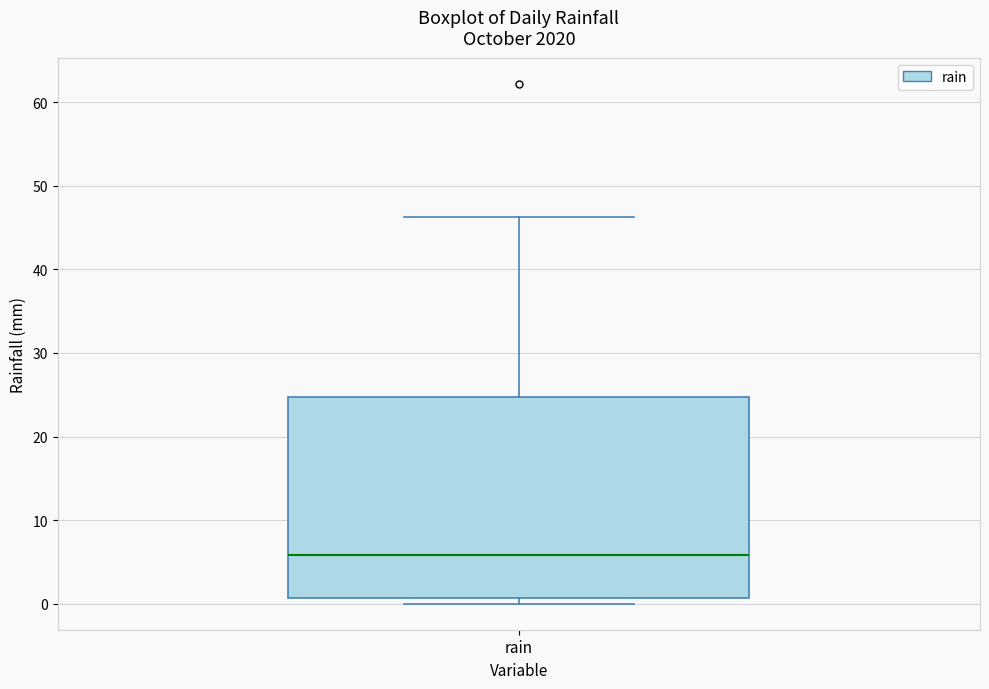

Read this box plot against the y-axis: the position of the median line, the range covered by the box, and the ends of both whiskers. The values are not printed on the chart, so give them approximately, as read against the axis.

median 6, box 1 to 25, whiskers 0 to 46